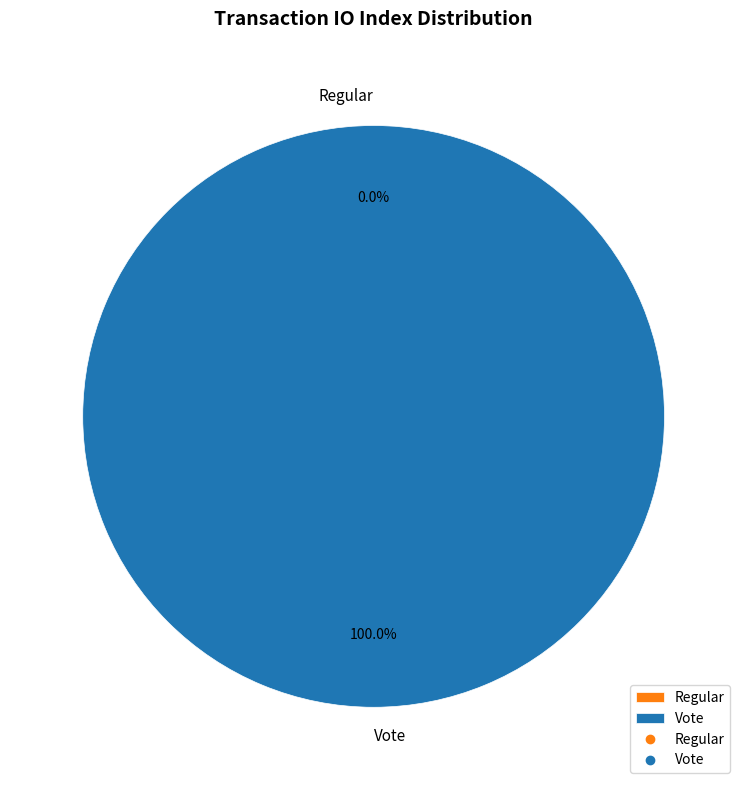

Count the number of slices in the pie.

2